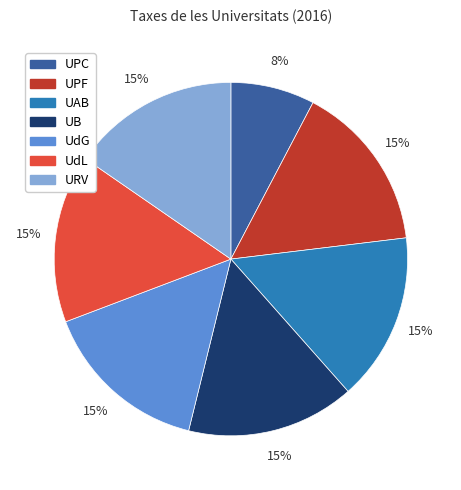

To the nearest percent, what percentage of the pie is UdL?

15%